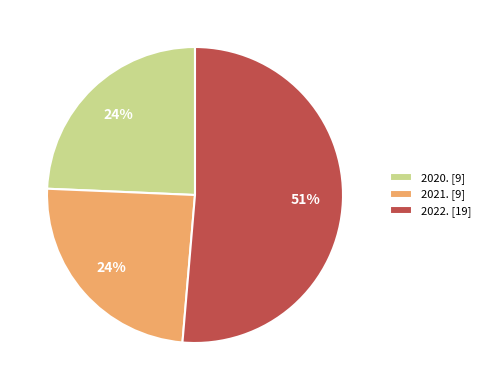

Combined, do 2021. [9] and 2020. [9] account for over 50%?

No